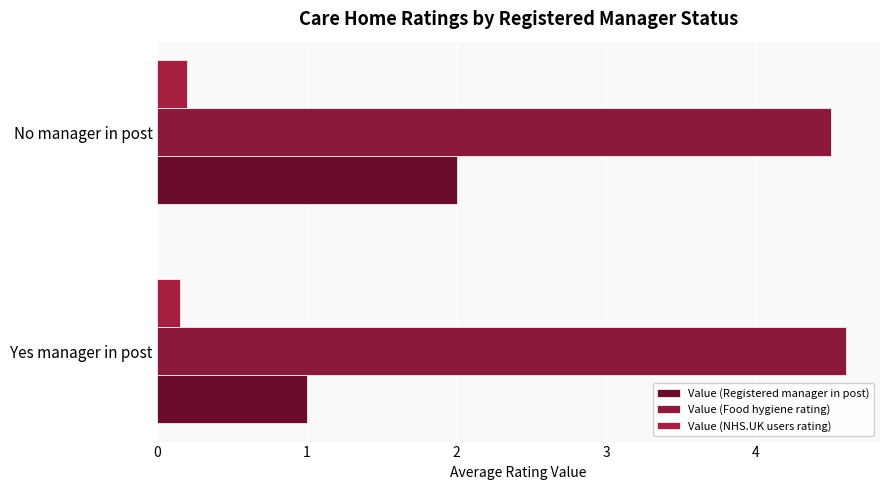

How many distinct data groups are displayed?

3